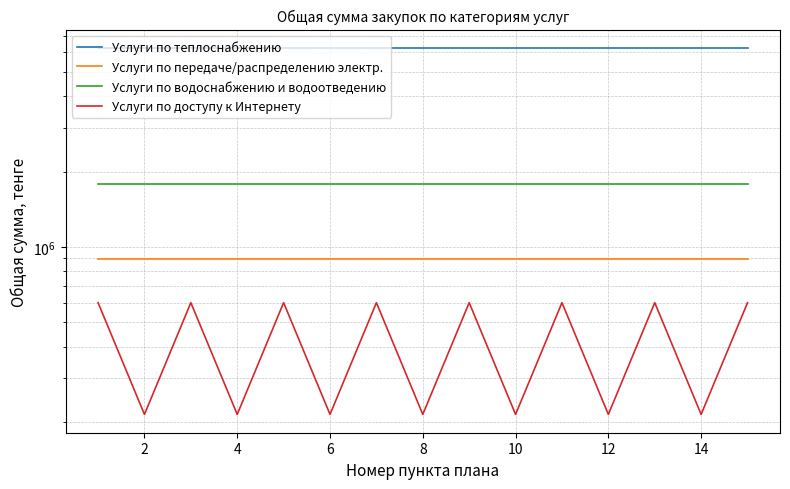

Is it true that Услуги по передаче/распределению электр. equals 892857.2 at 11?

True